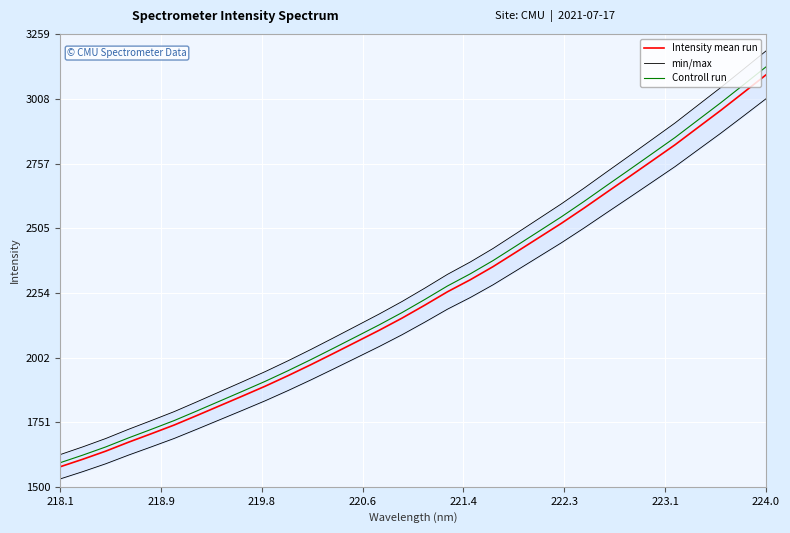

What is the highest value of the Controll run series?

3133.5